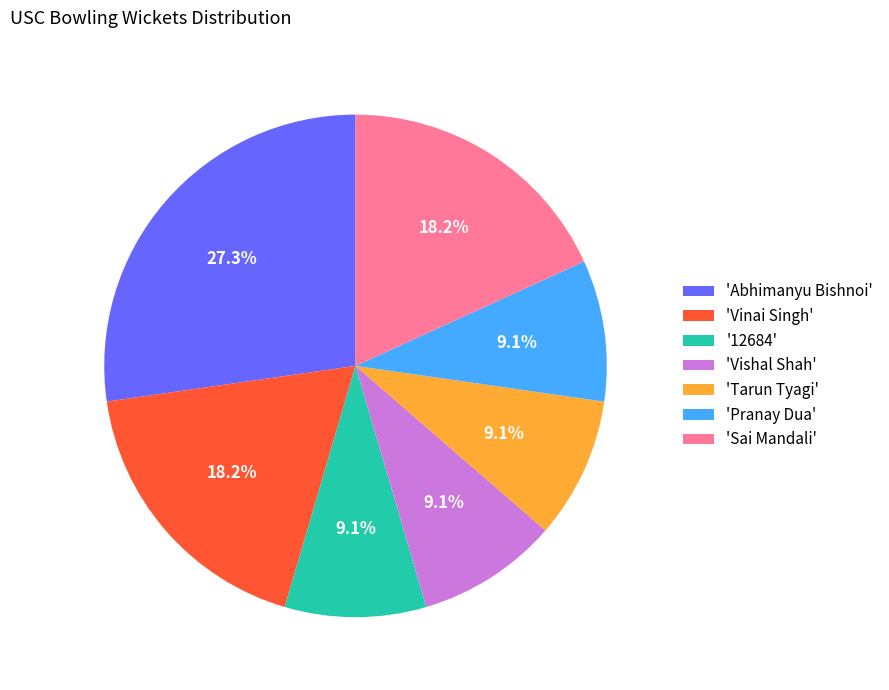

What percentage do 'Tarun Tyagi' and 'Vishal Shah' together represent?

18.2%